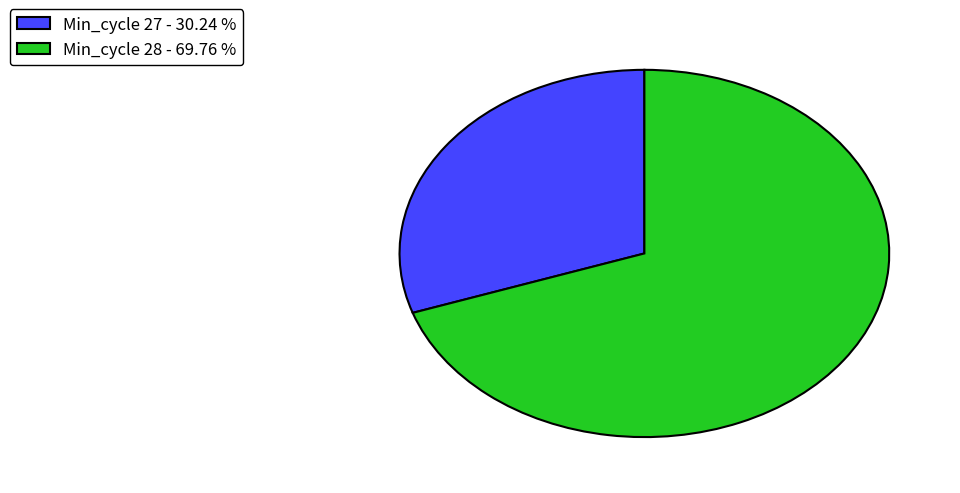

Approximately how many times larger is the value at Min_cycle 27 - 30.24 % compared to Min_cycle 28 - 69.76 %?

0.4